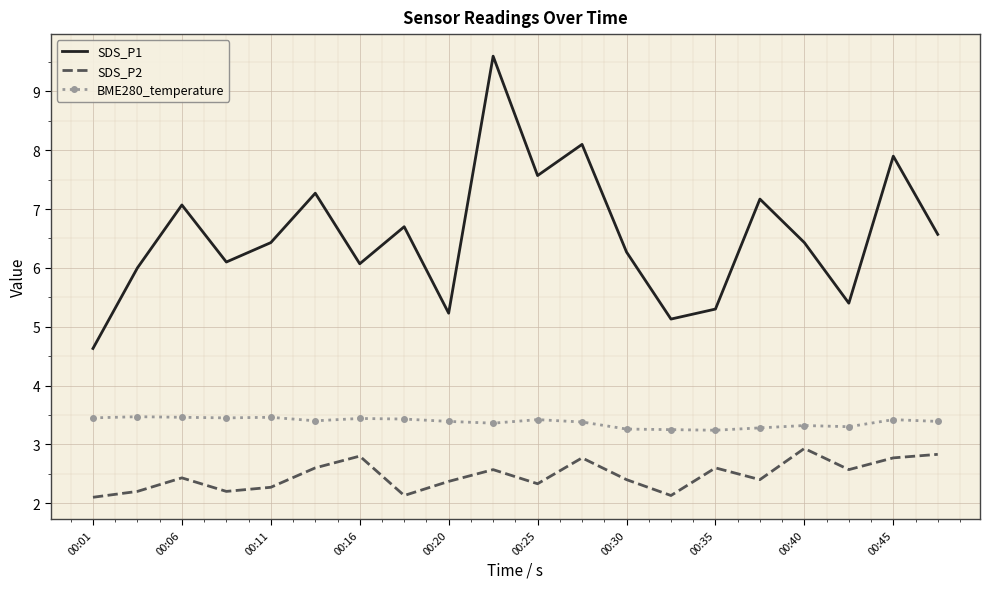

List the series in order of their overall mean, lowest first.

SDS_P2, BME280_temperature, SDS_P1